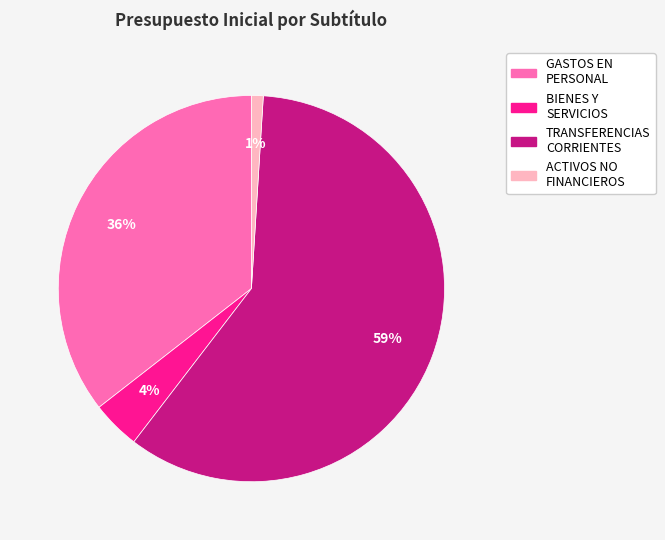

Is there any slice that represents more than half of the pie?

Yes